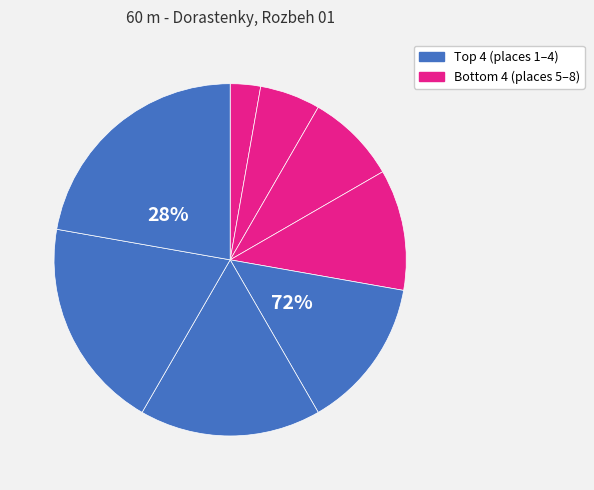

Is there any slice that represents more than half of the pie?

No